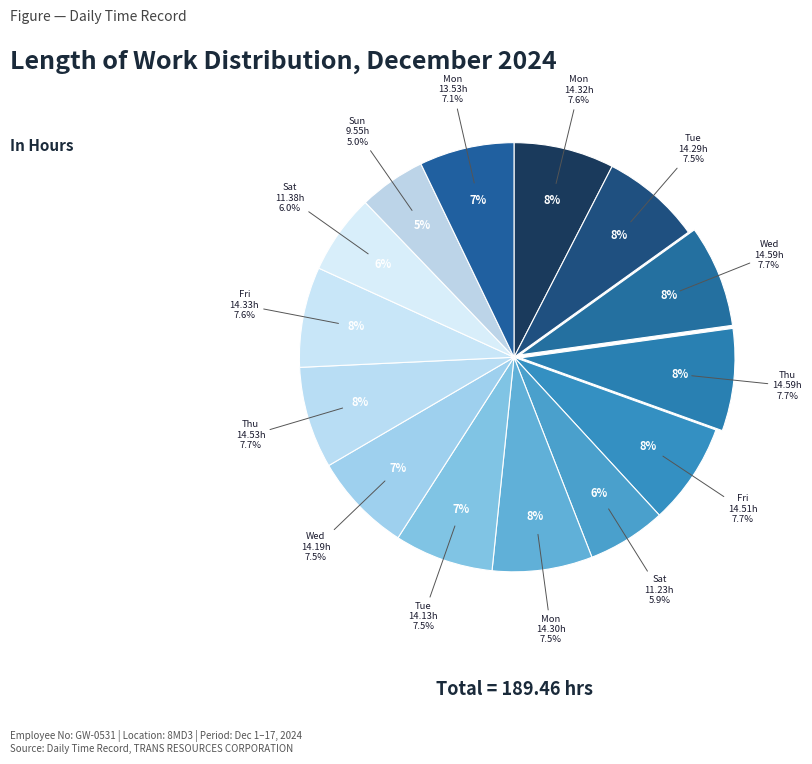

To the nearest percent, what portion does Tue (Dec 3) represent?

8%